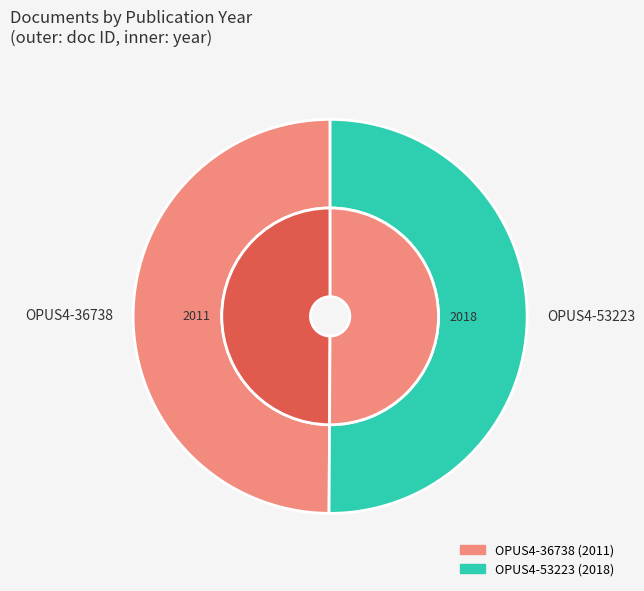

Is it true that OPUS4-36738 is 50% of the pie?

True